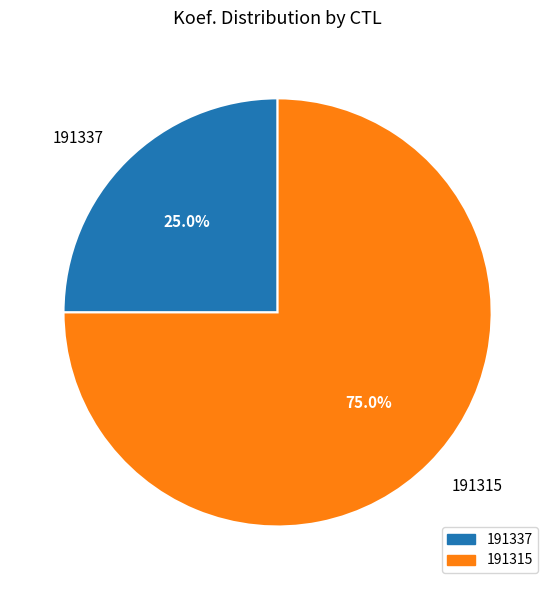

To the nearest percent, what is the difference between the largest and smallest slice percentages?

50%